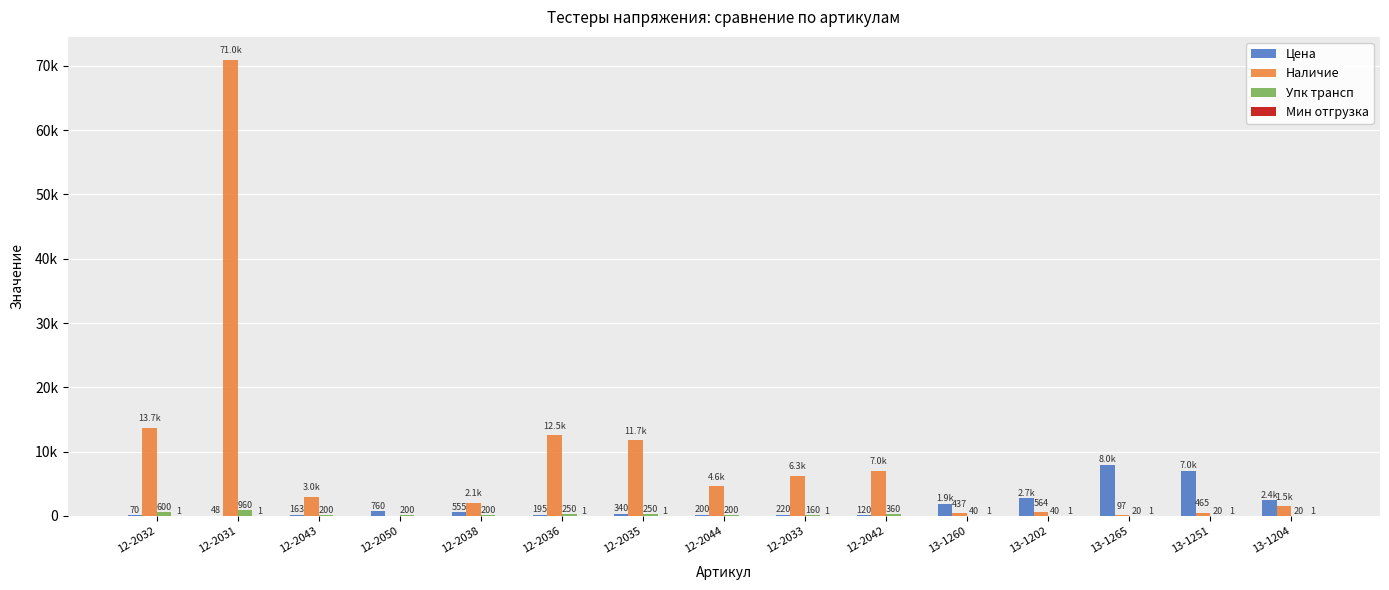

True or false: Наличие has a value of 742.4 at 13-1251.

False